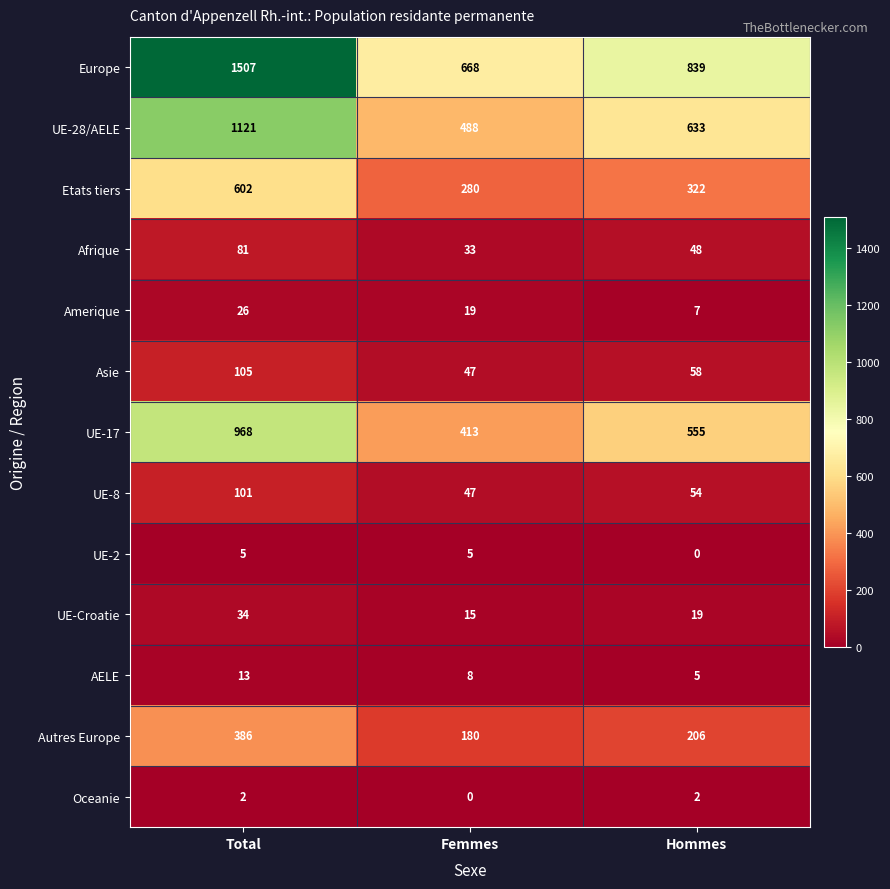

Is it true that Etats tiers equals 280 at Femmes?

True